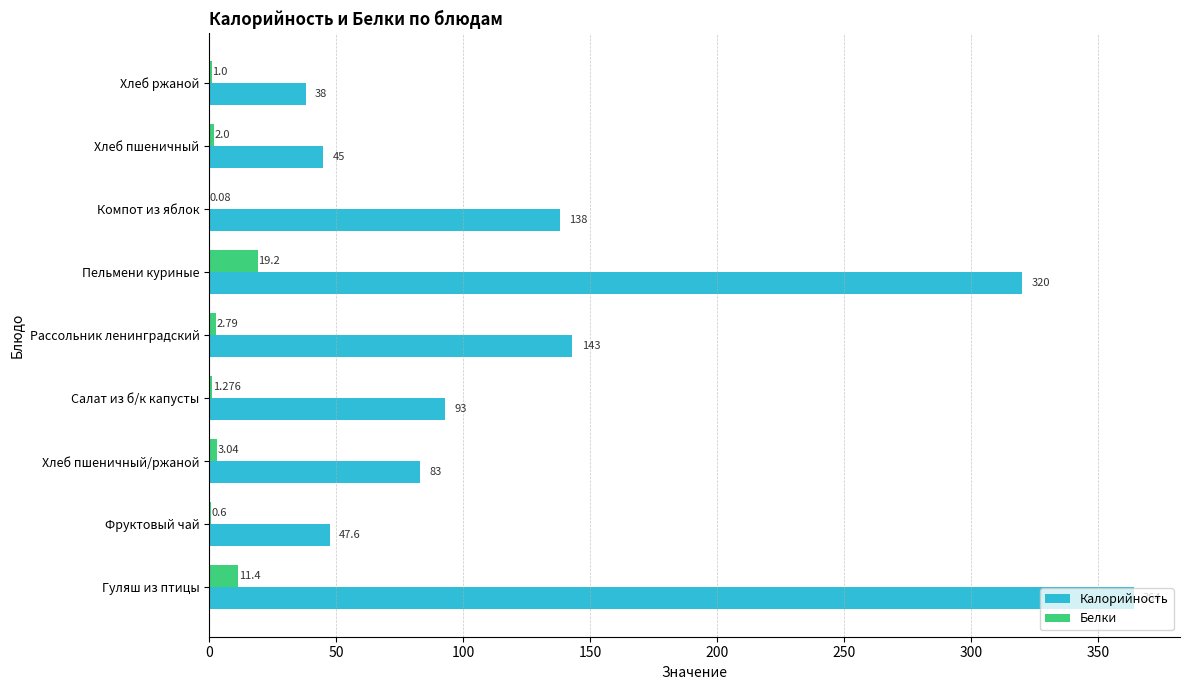

Between Фруктовый чай and Хлеб ржаной, which series saw the biggest shift?

Калорийность